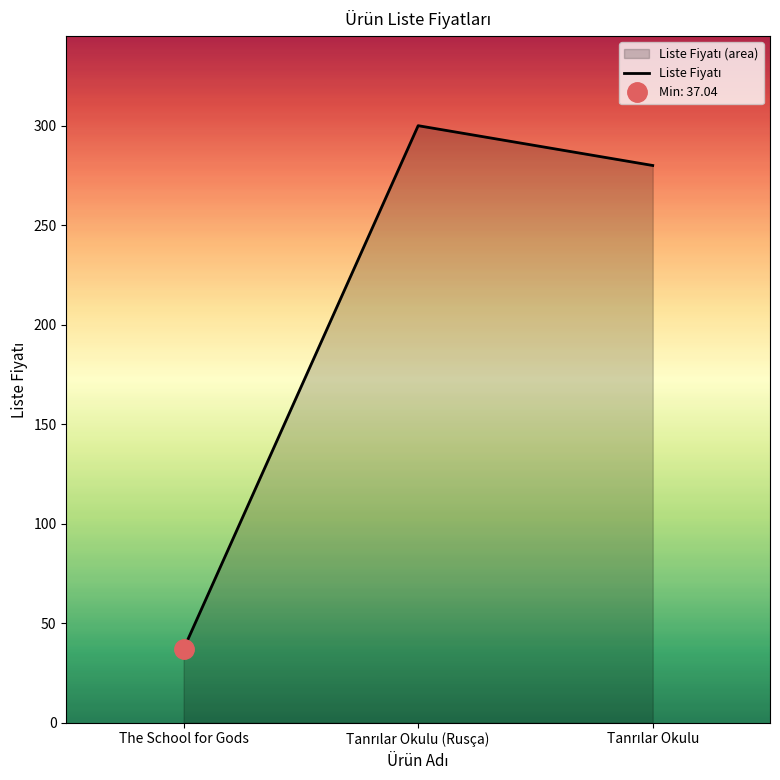

List the labels in order of value, smallest first.

The School for Gods, Tanrılar Okulu, Tanrılar Okulu (Rusça)